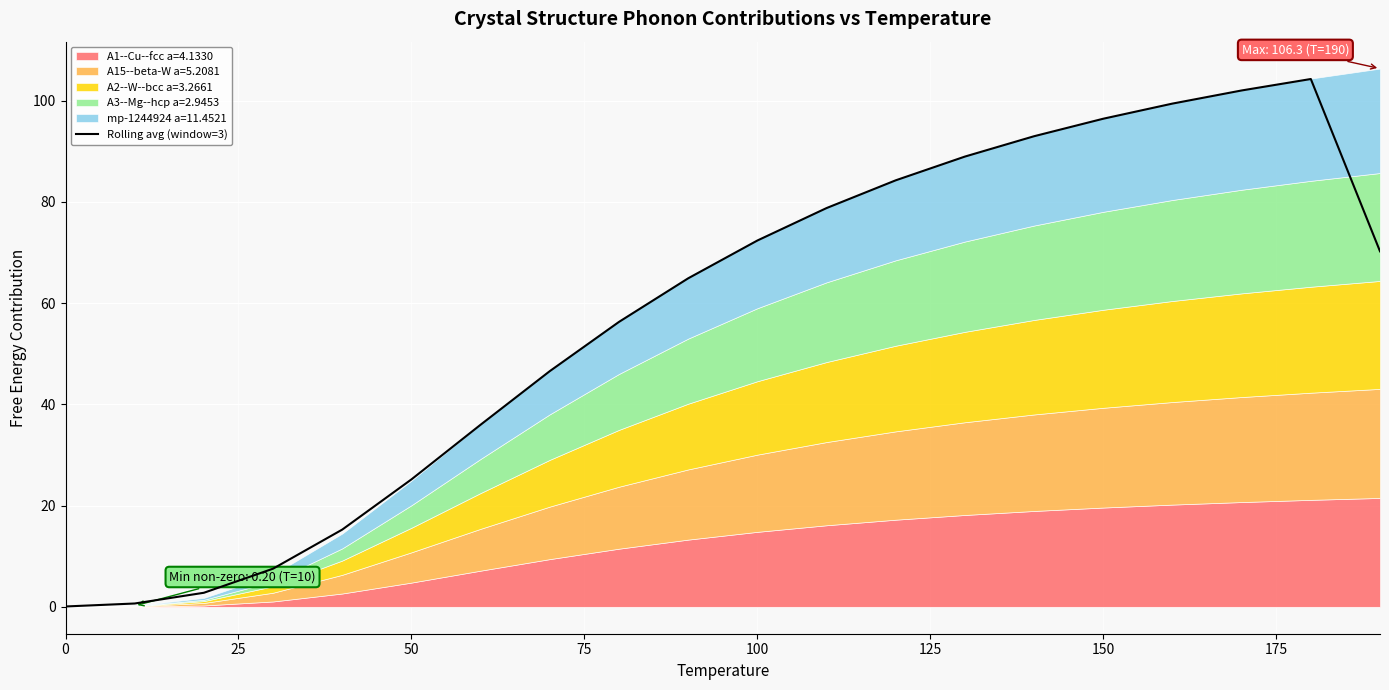

What is the highest value of the Rolling avg (window=3) series?

104.2